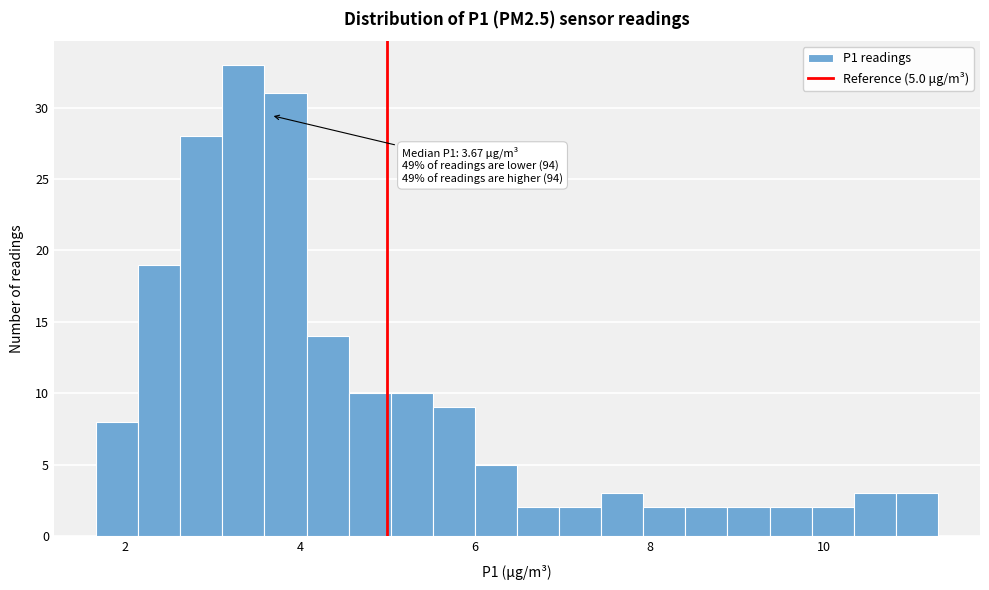

Around what value on the x-axis is the tallest bar? Give the approximate position of its centre, as read against the axis.

3.4